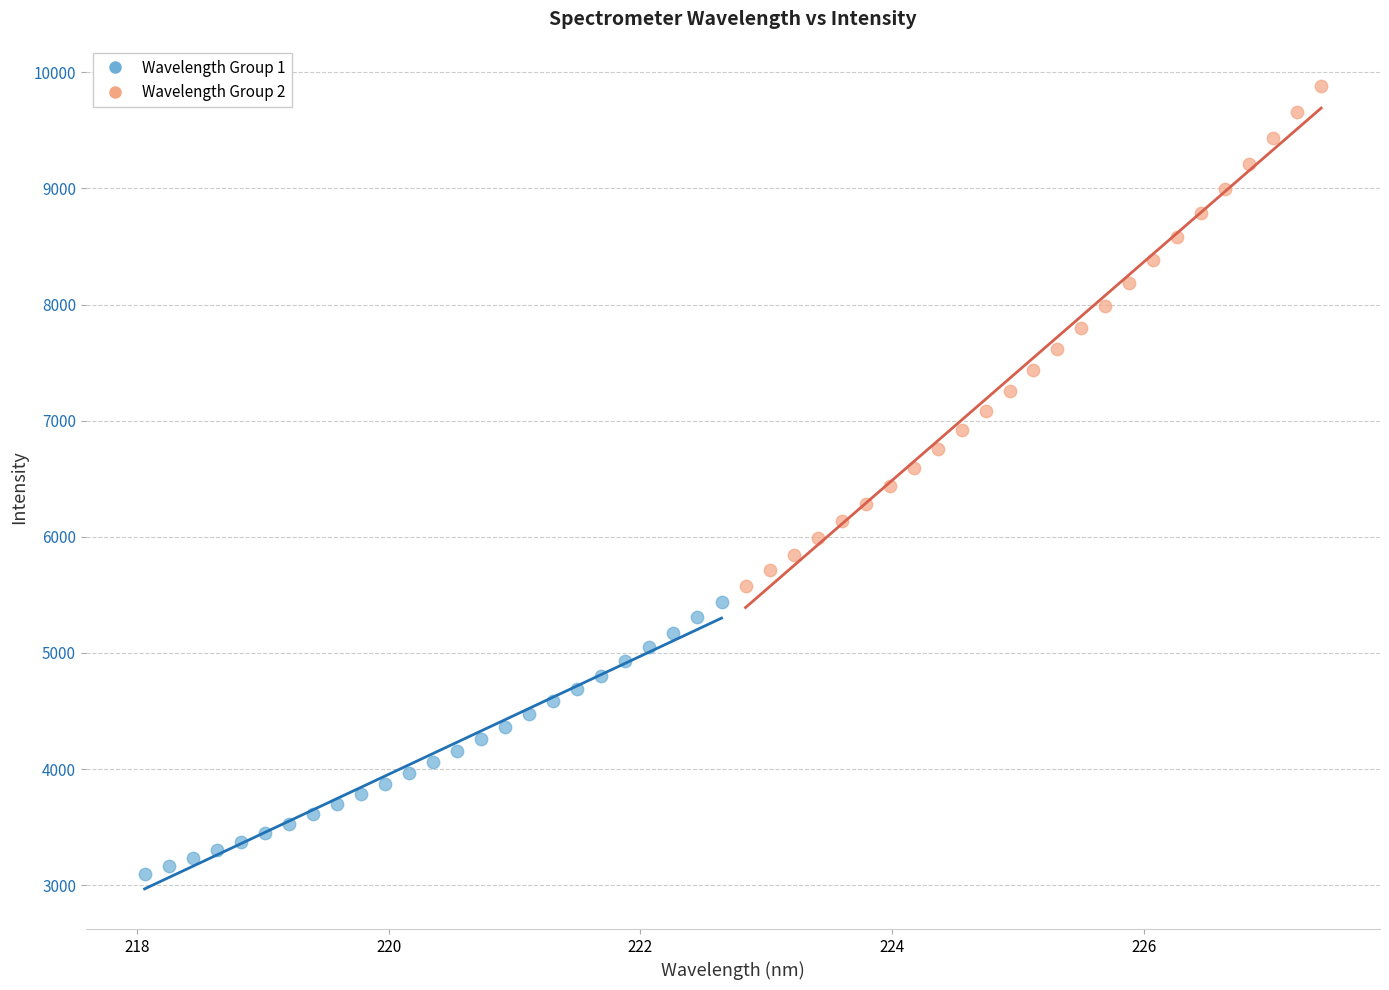

Which series contains the highest Y value?

Wavelength Group 2